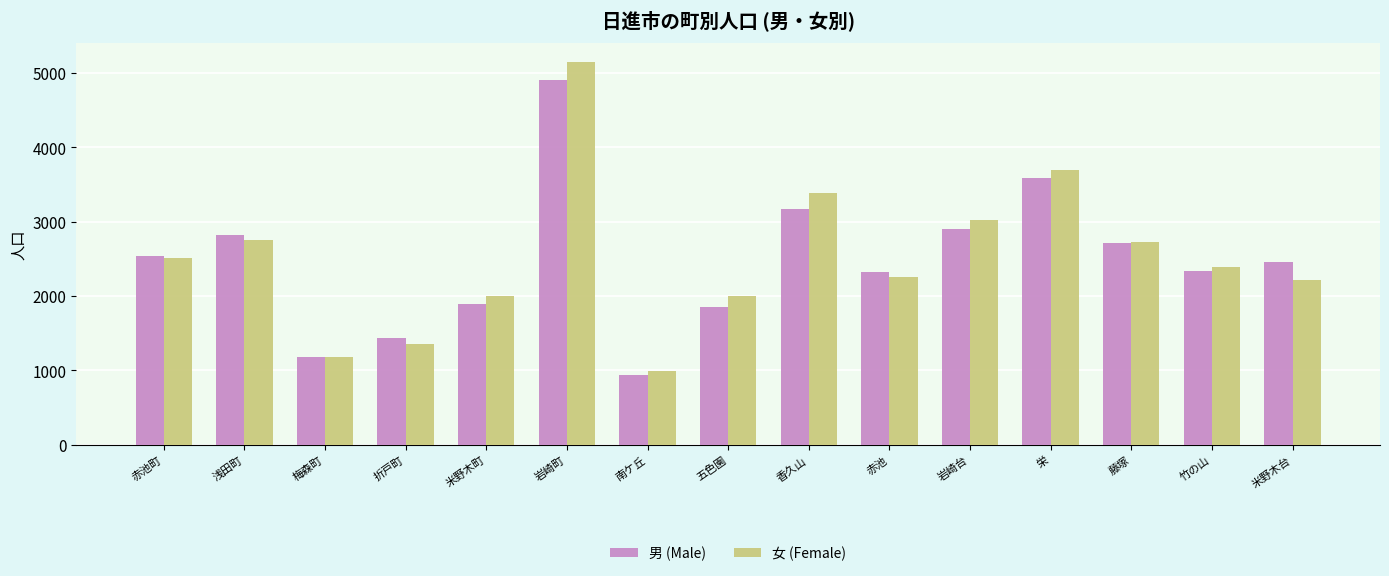

What is the total value across all series at 岩崎台?

5931